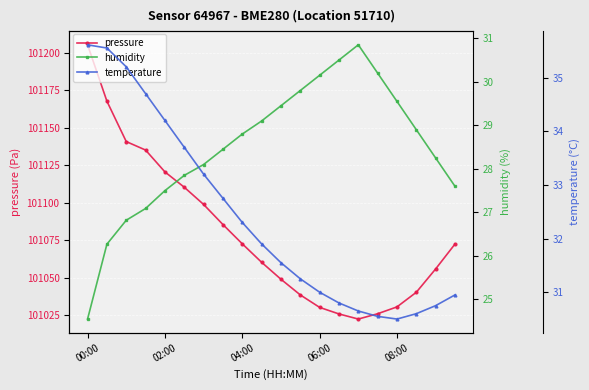

The pressure series shows 64169.1 at 04:00. True or false?

False